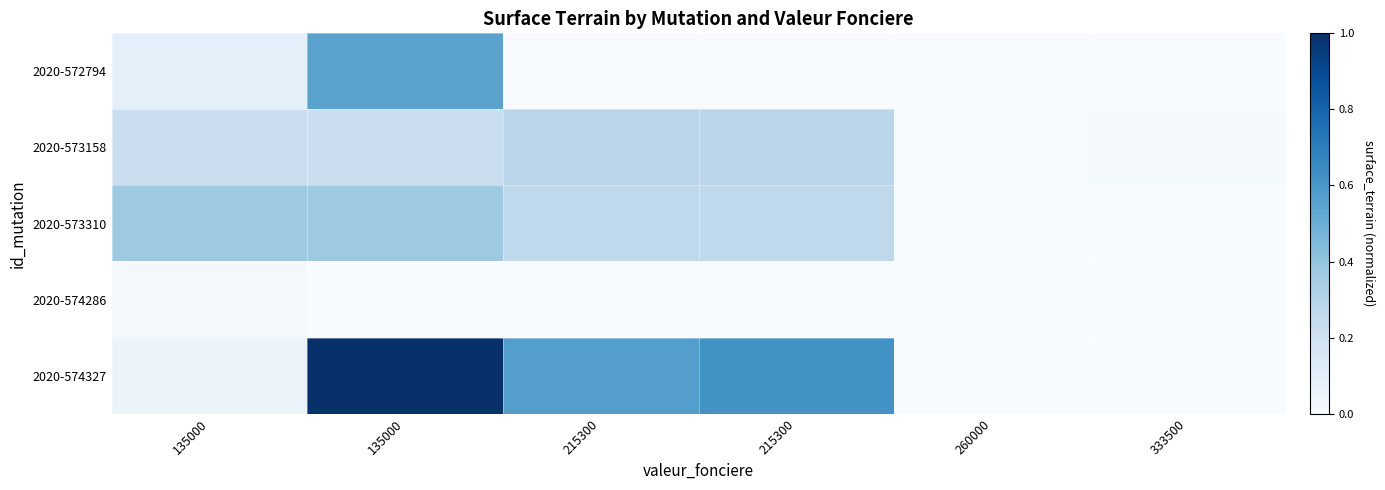

Reading left to right, list all the values displayed in this chart.

2020-572794: 135000=0.1	135000=0.5	215300=0.0	215300=0.0	260000=0.0	333500=0.0
2020-573158: 135000=0.2	135000=0.2	215300=0.3	215300=0.3	260000=0.0	333500=0.0
2020-573310: 135000=0.4	135000=0.4	215300=0.3	215300=0.3	260000=0.0	333500=0.0
2020-574286: 135000=0.0	135000=0.0	215300=0.0	215300=0.0	260000=0.0	333500=0.0
2020-574327: 135000=0.1	135000=1.0	215300=0.6	215300=0.6	260000=0.0	333500=0.0